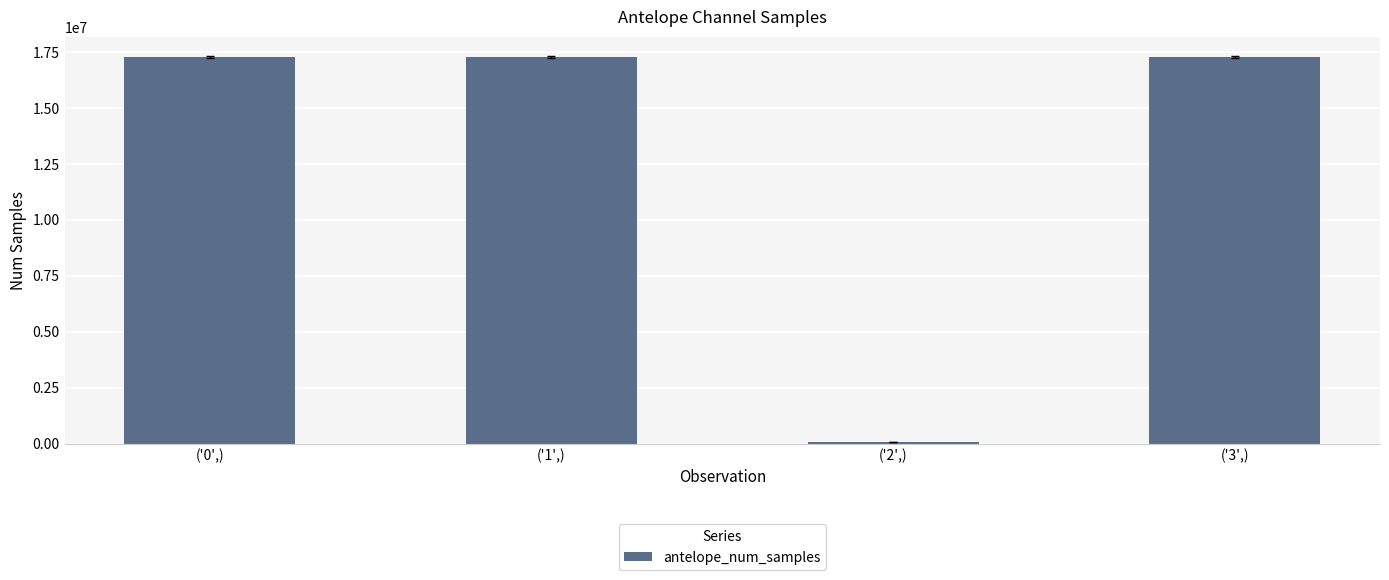

What is the change in value from ('0',) to ('3',)?

-2